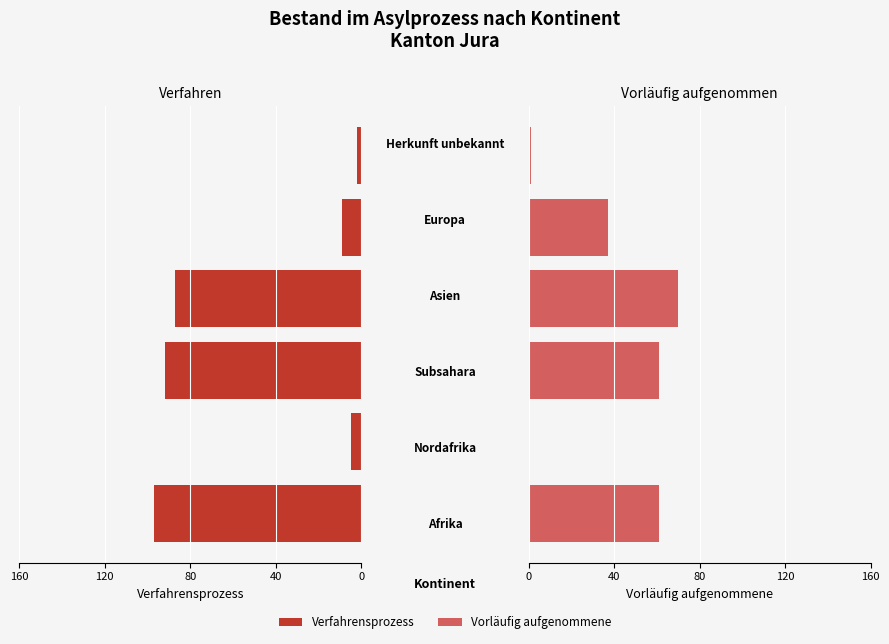

List the series in order of their peak value, lowest first.

Vorläufig aufgenommene, Verfahrensprozess